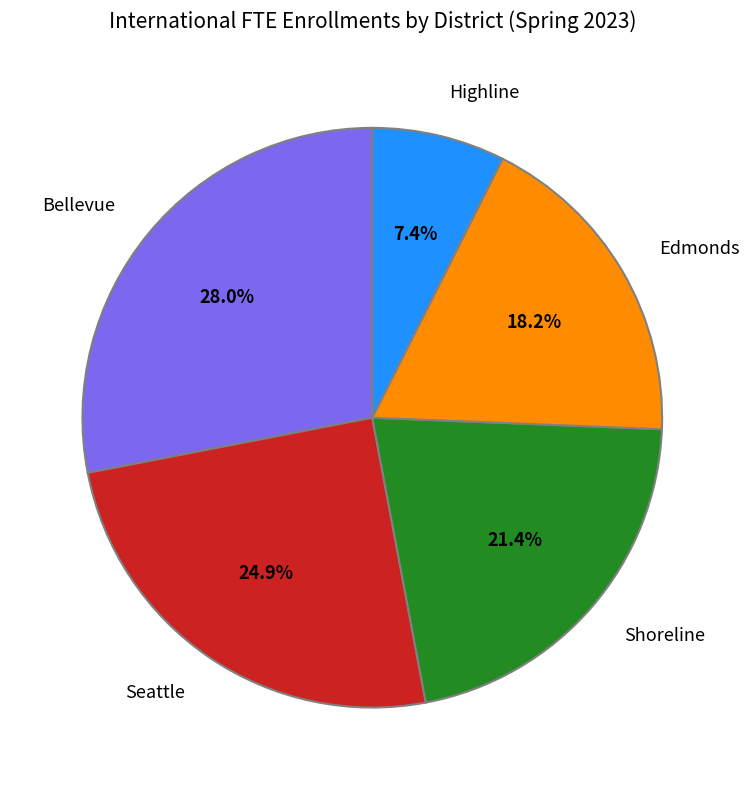

Is there any slice that represents more than half of the pie?

No